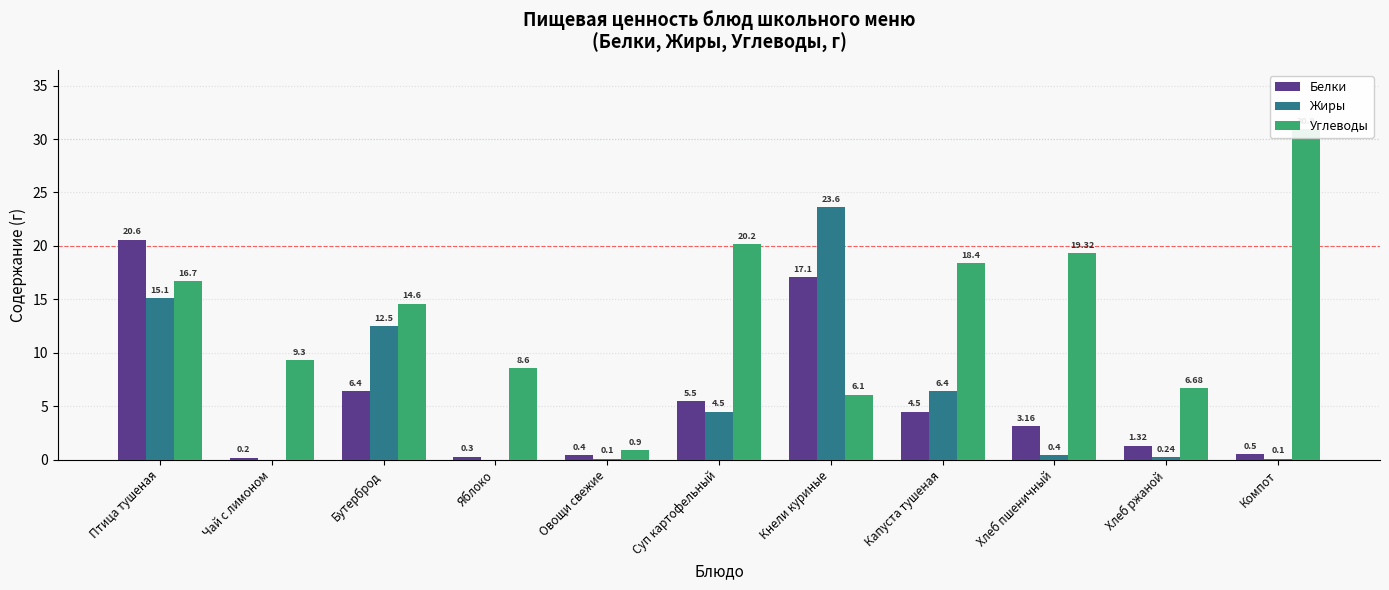

What position from the left is Хлеб пшеничный?

9